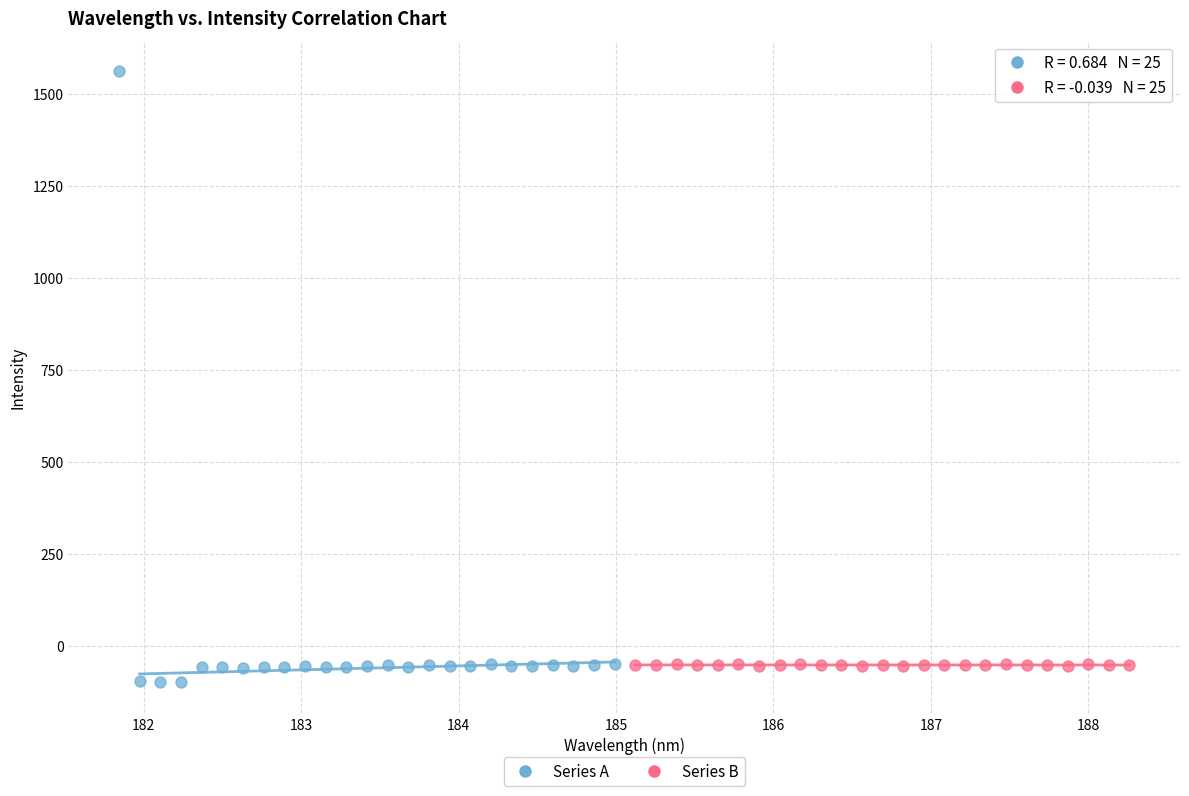

What are all the series names shown in the legend?

Series A, Series B